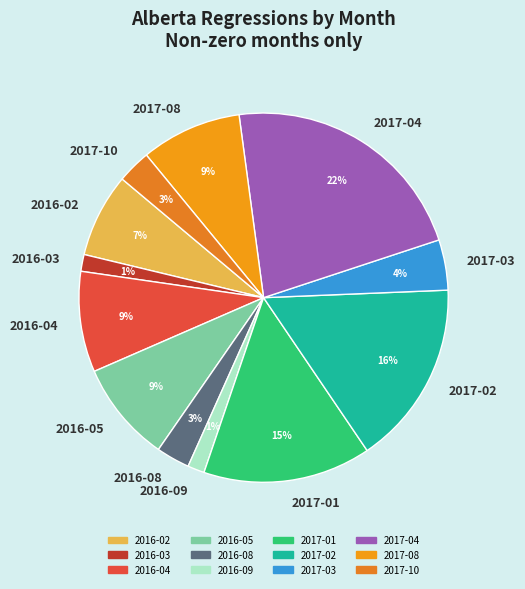

Is it true that 2017-08 is 9% of the pie?

True